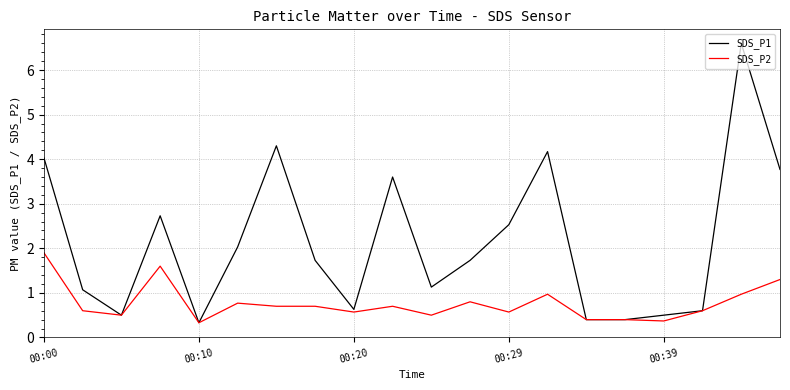

Which series has the widest spread of values?

SDS_P1